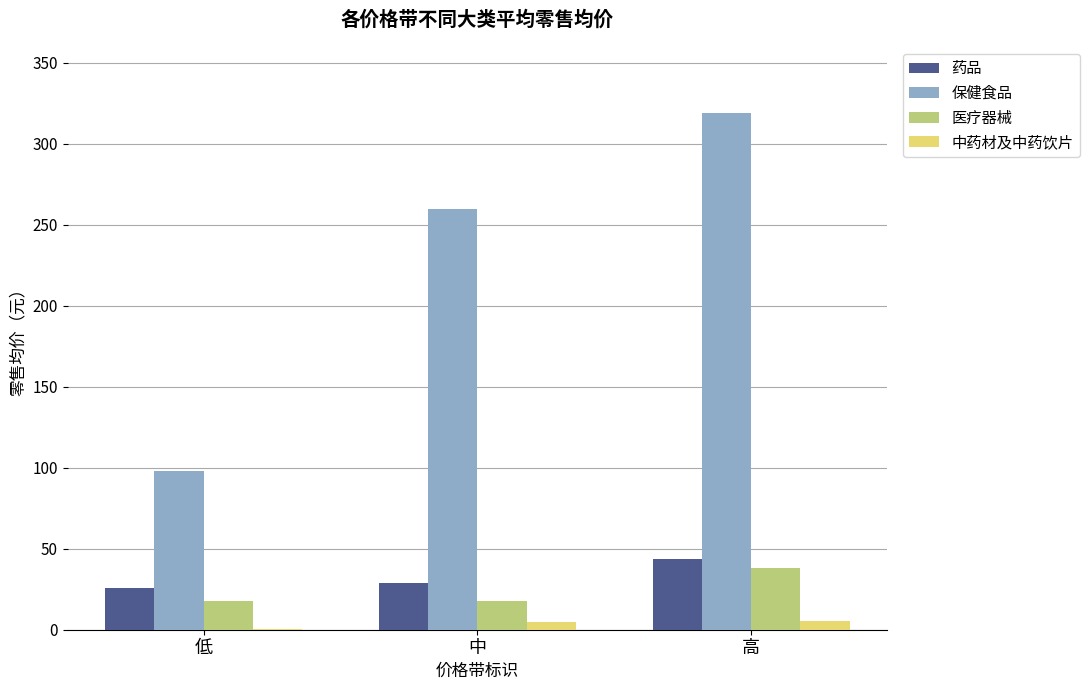

Between 中 and 高, which series saw the biggest shift?

保健食品